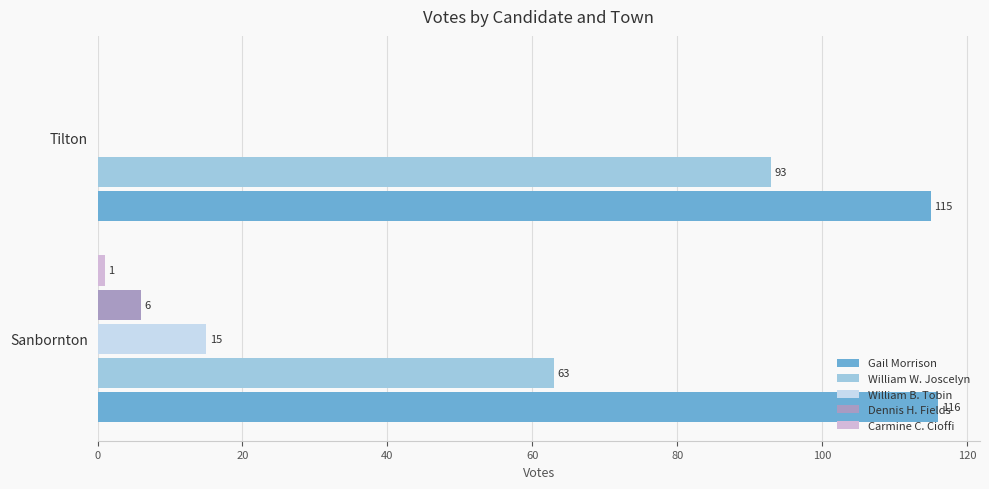

True or false: William B. Tobin has a value of 15 at Sanbornton.

True